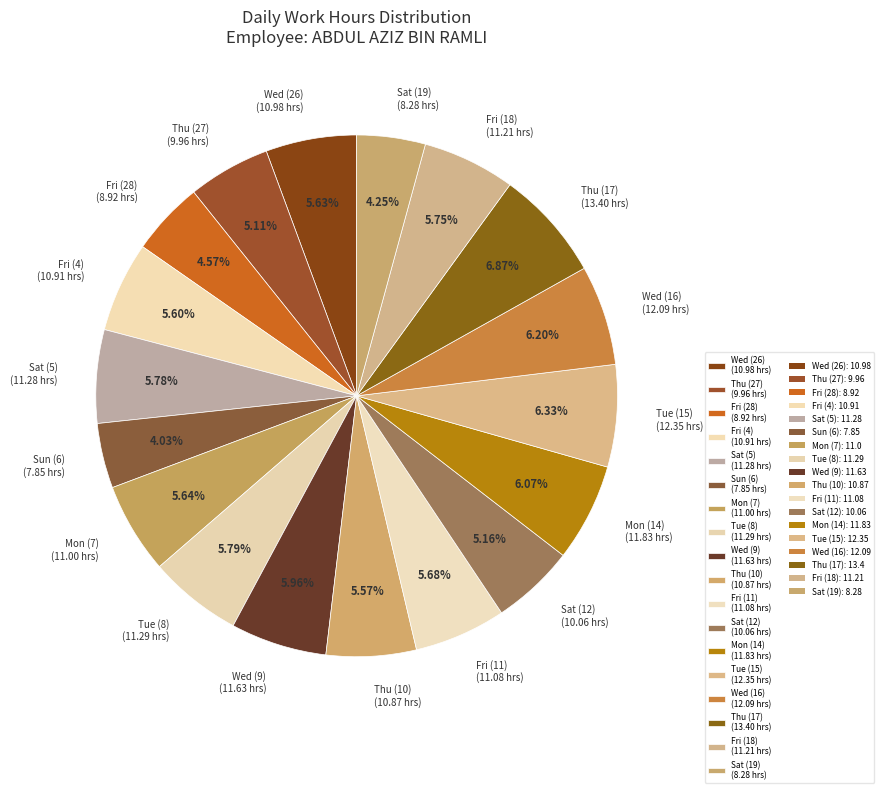

Is there any slice that represents more than half of the pie?

No